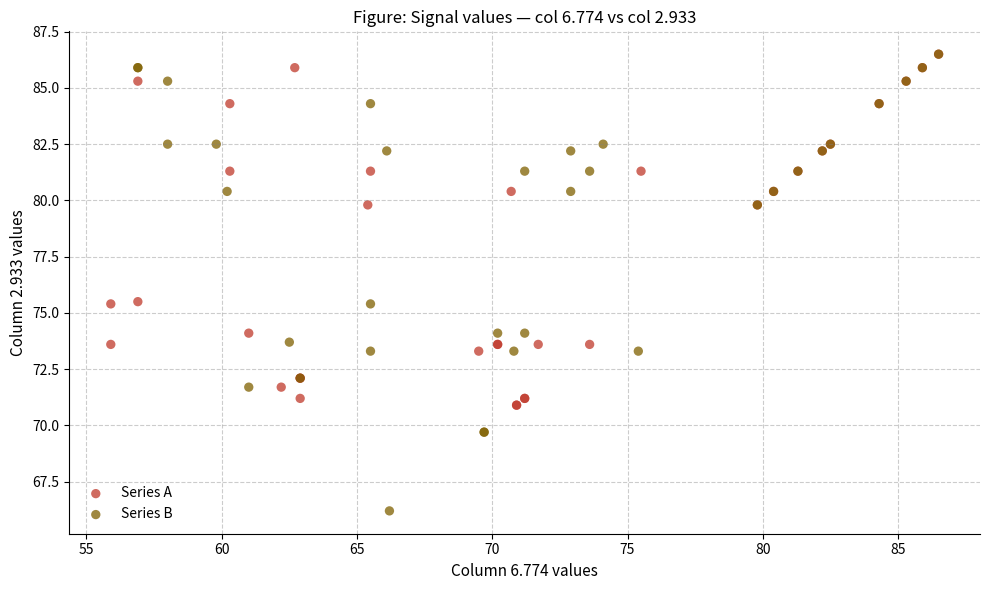

Which series contains the lowest Y value?

Series B